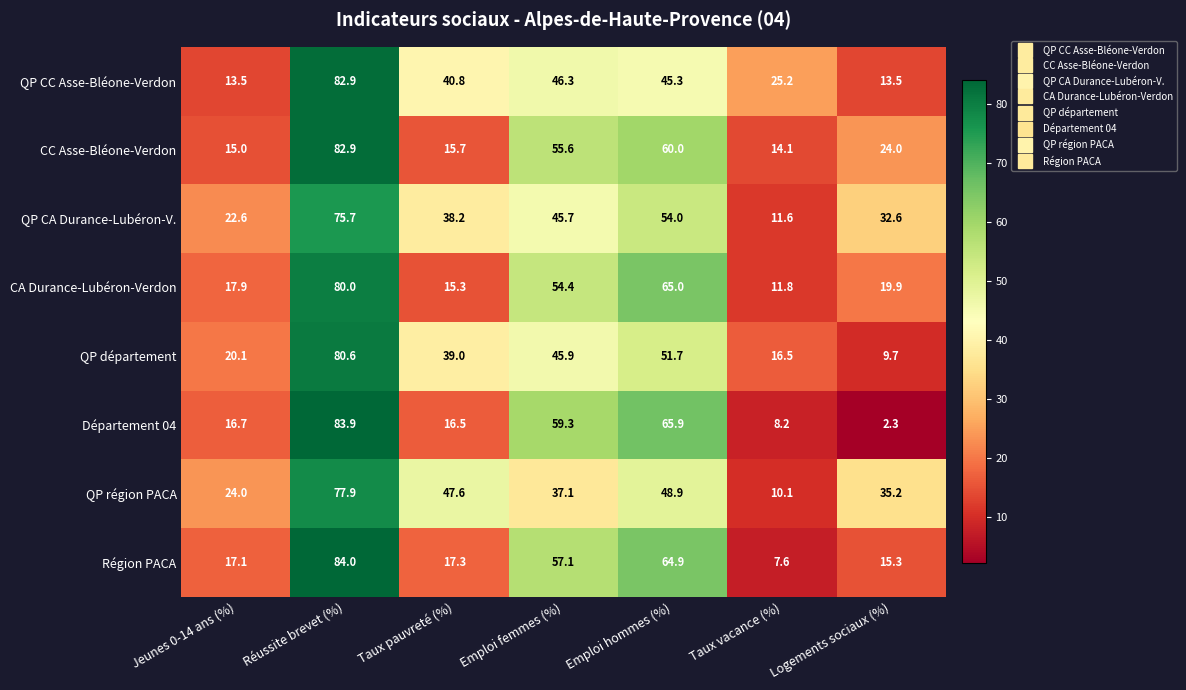

Which series has the largest total across all categories?

QP région PACA